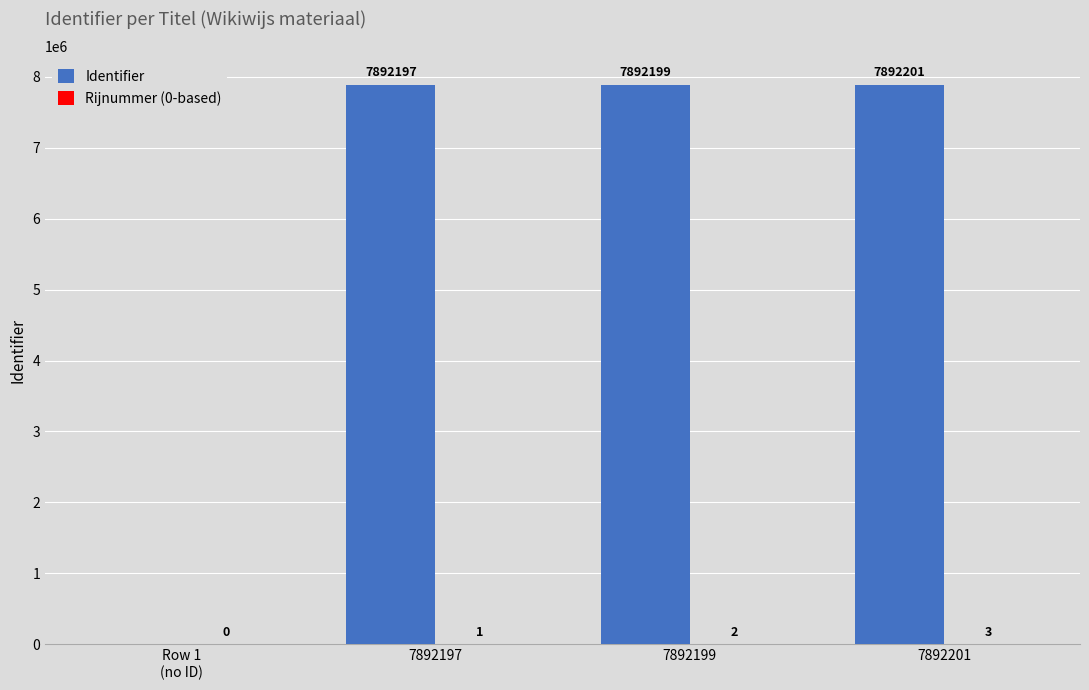

What is the sum of the Identifier values at 7892199 and 7892201?

15784400